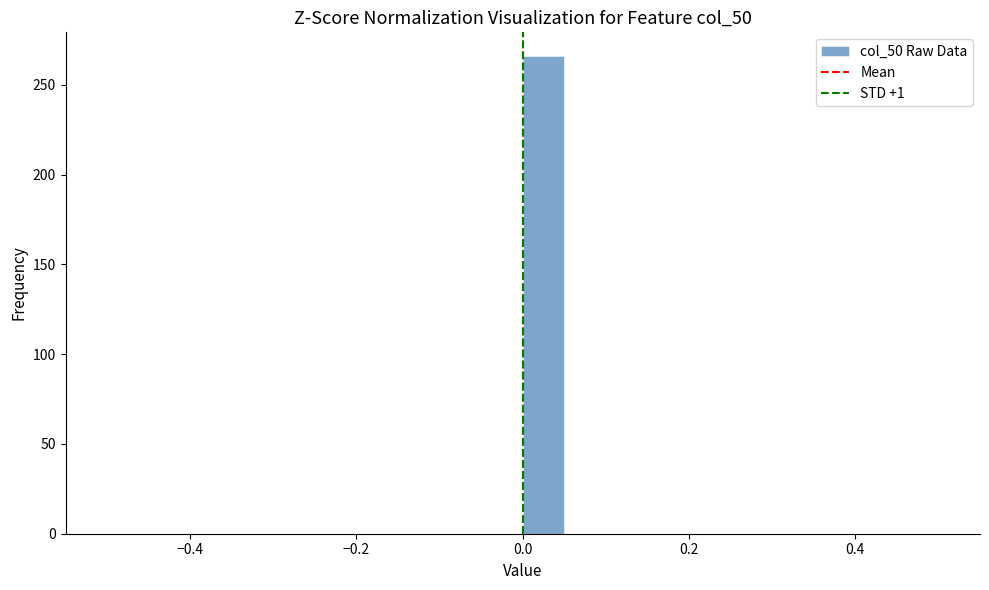

Read against the x-axis, roughly where is the centre of the tallest bar?

0.02